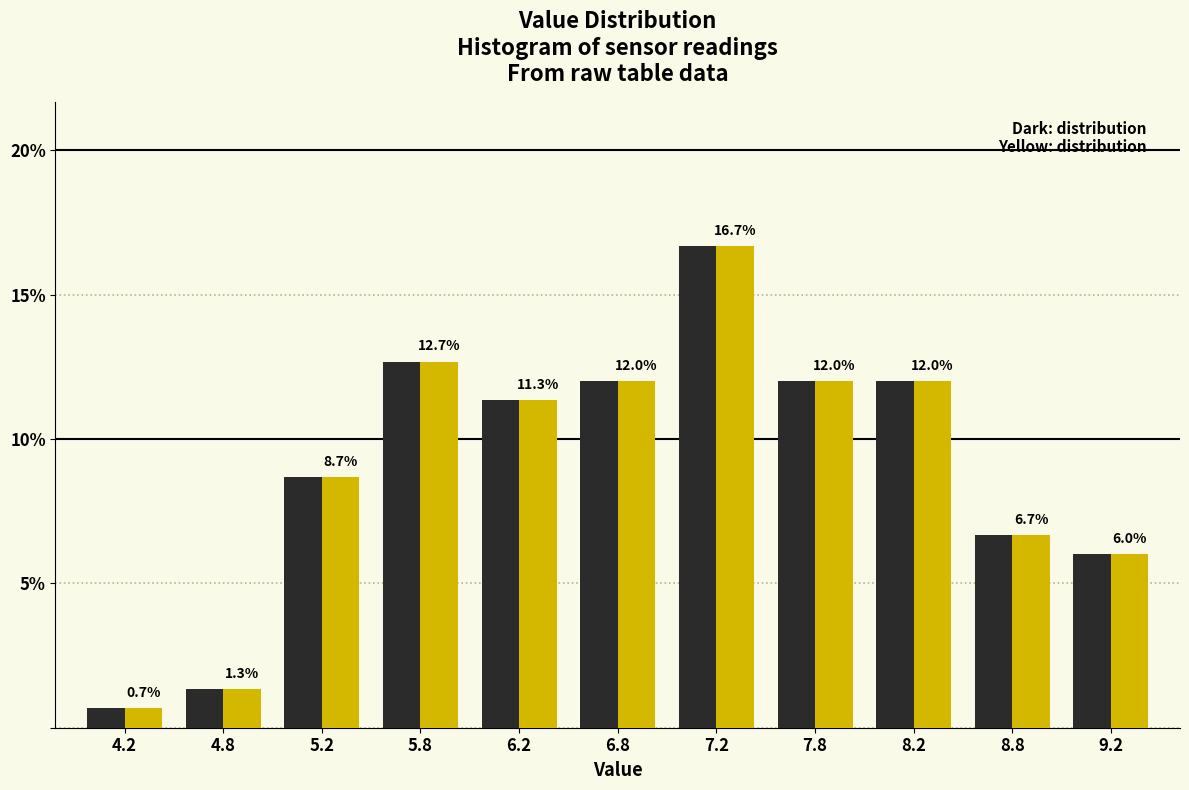

At which category does the chart reach its peak across all series?

7.2